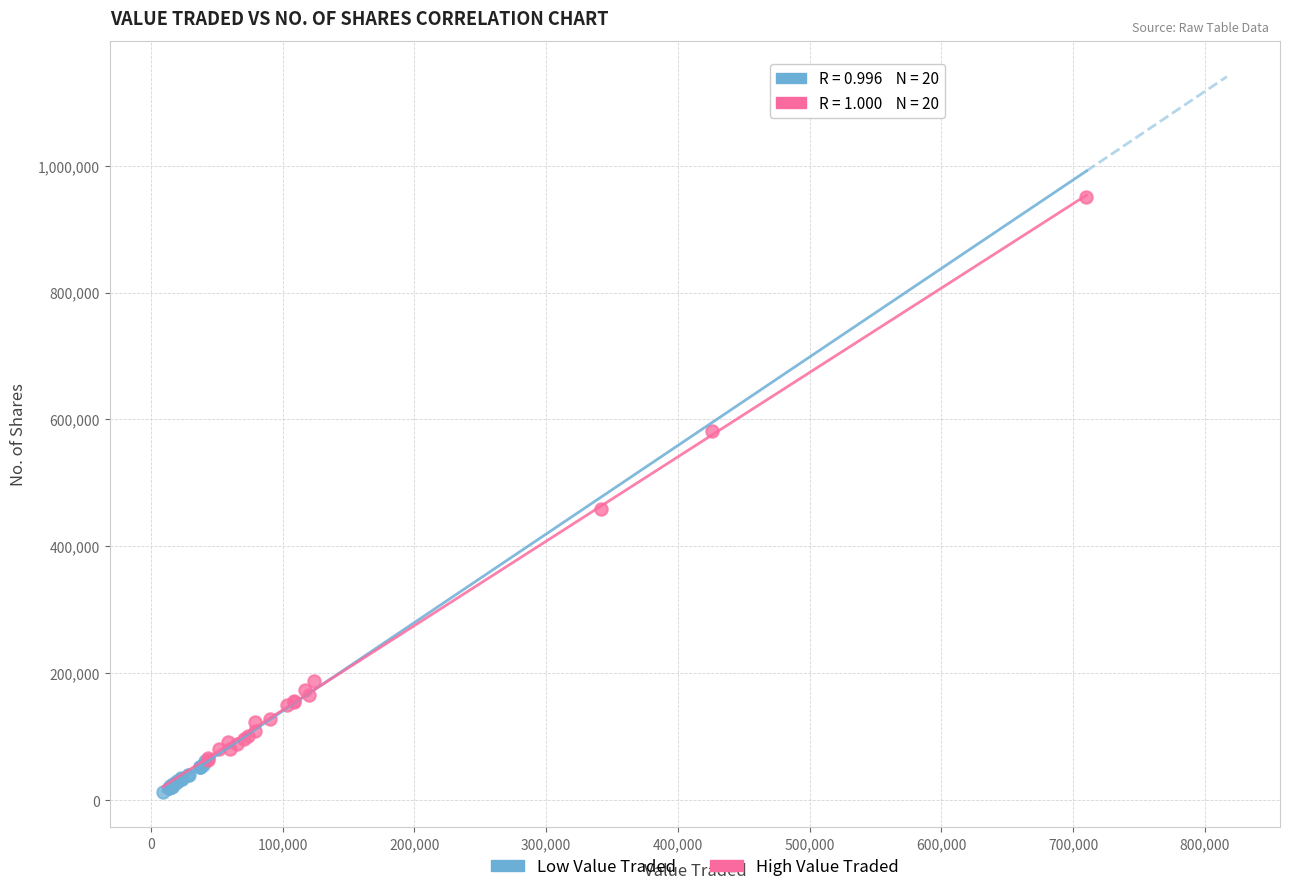

Which series reaches the minimum Y coordinate?

Low Value Traded